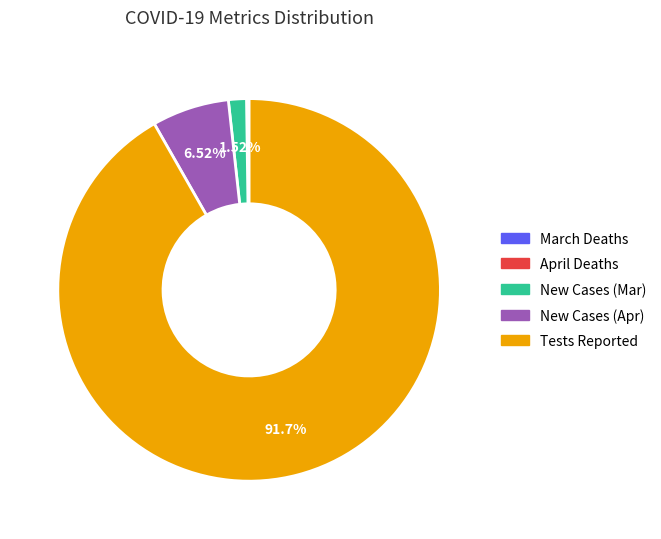

Is there any slice that represents more than half of the pie?

Yes